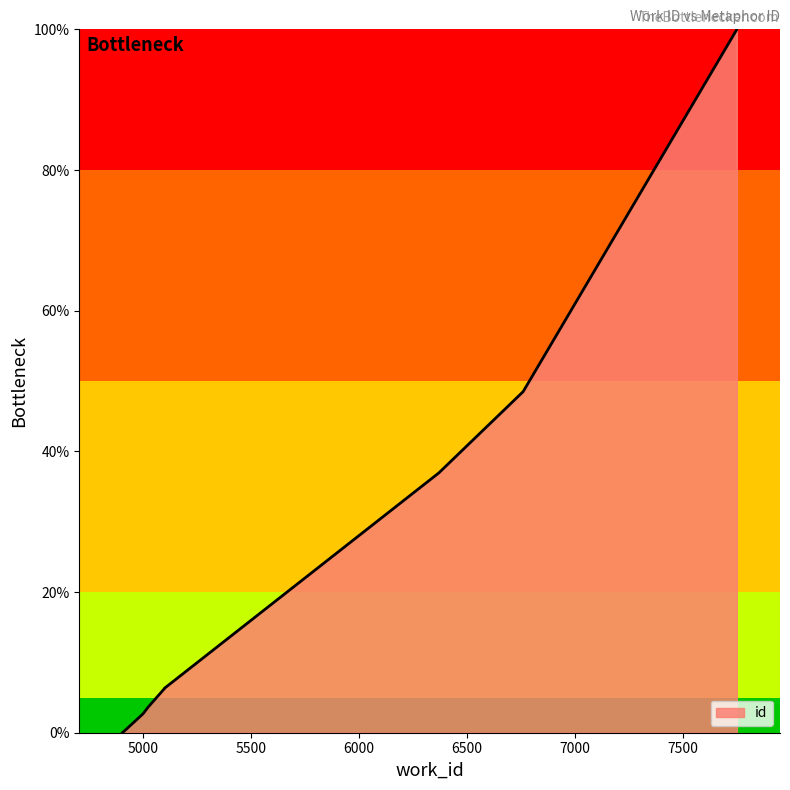

How many distinct data groups are displayed?

1